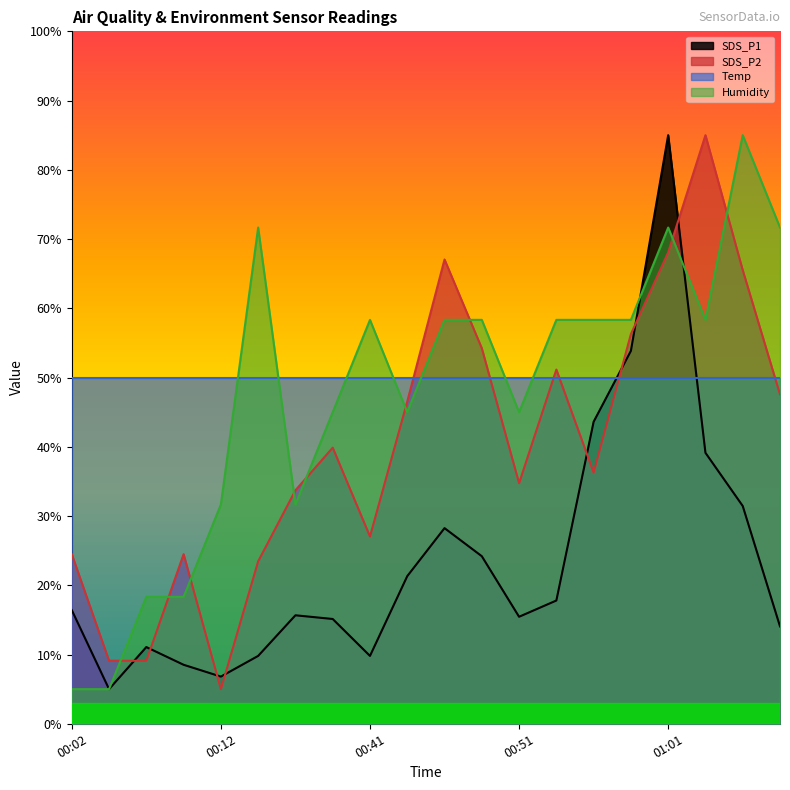

What is the difference between the SDS_P1 values at 00:53 and 01:08?

3.7